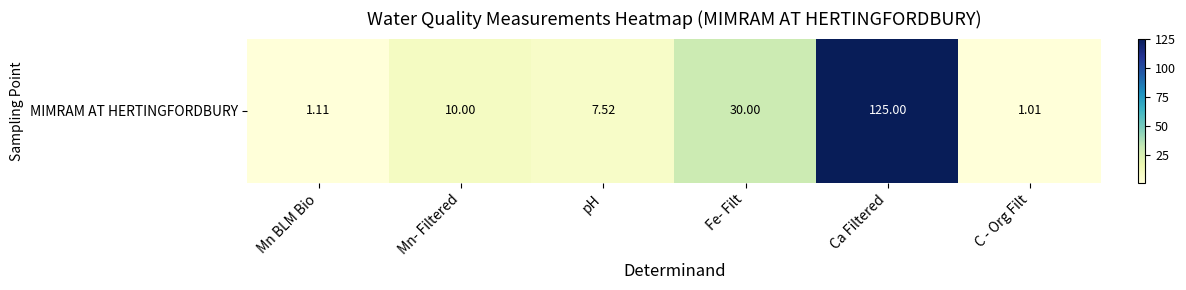

At which category does the chart reach its peak across all series?

Ca Filtered